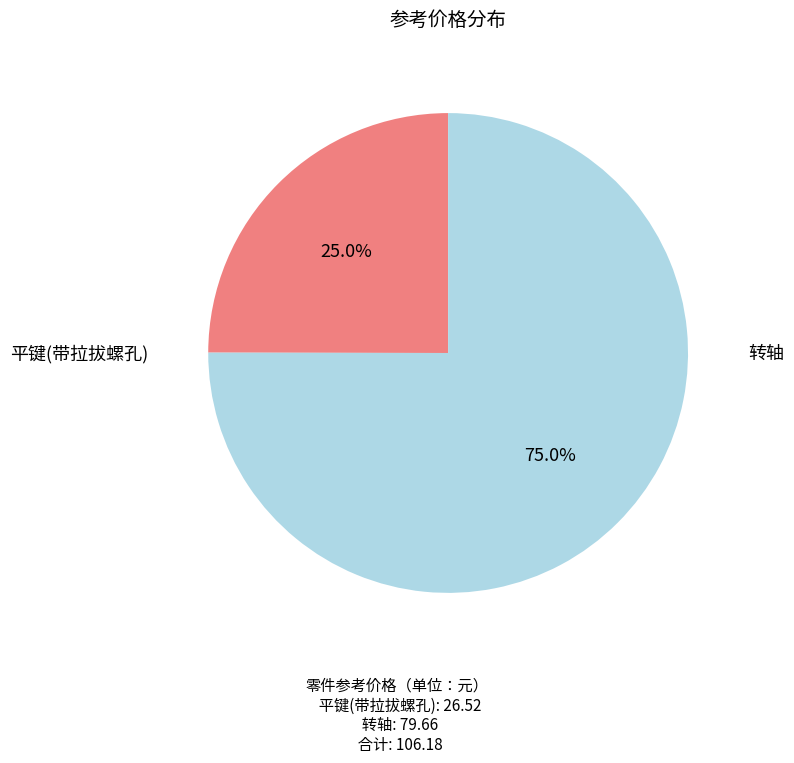

What portion of the pie excludes 平键(带拉拔螺孔)?

75.0%